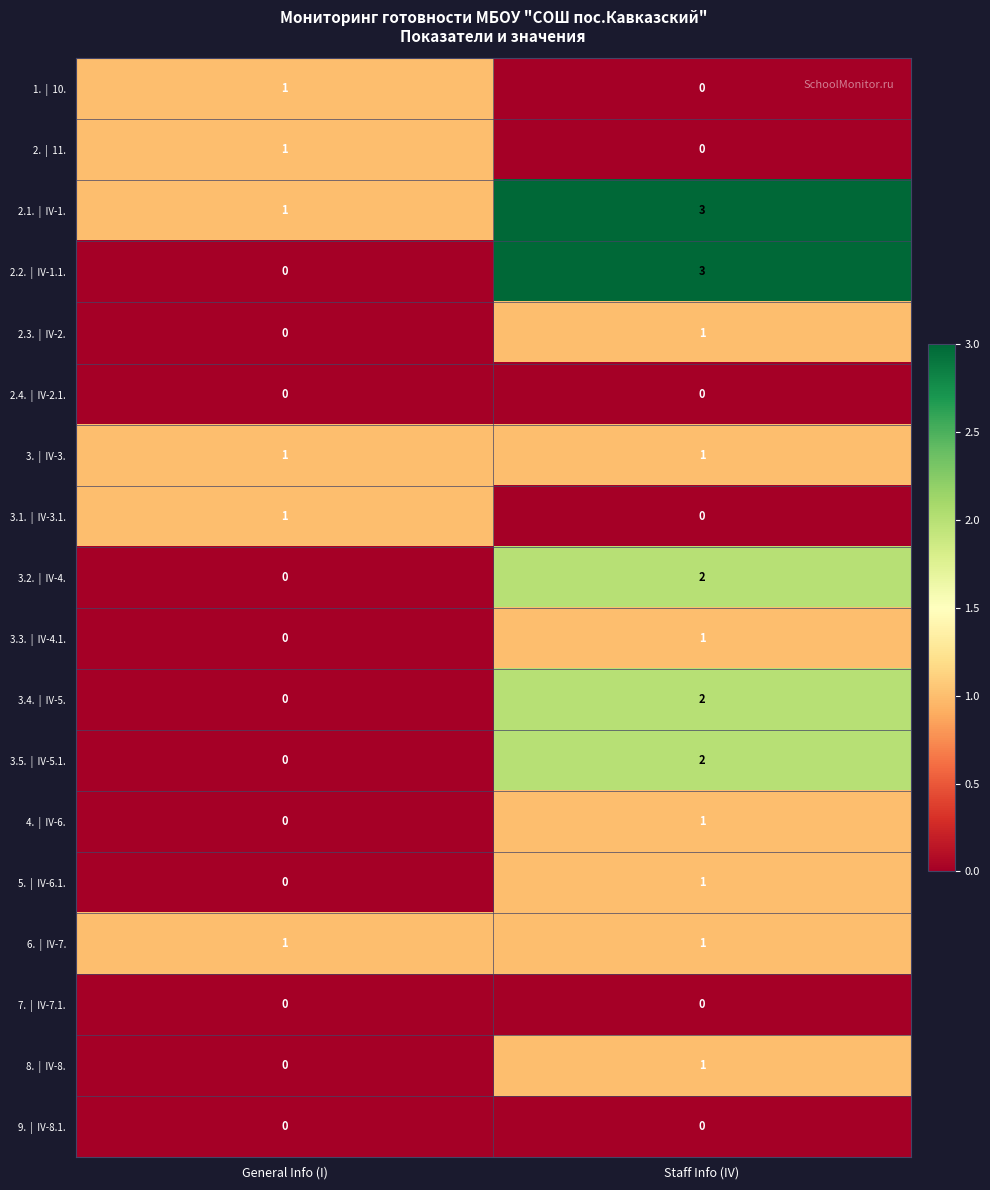

At which category is the sum across all series the highest?

Staff Info (IV)